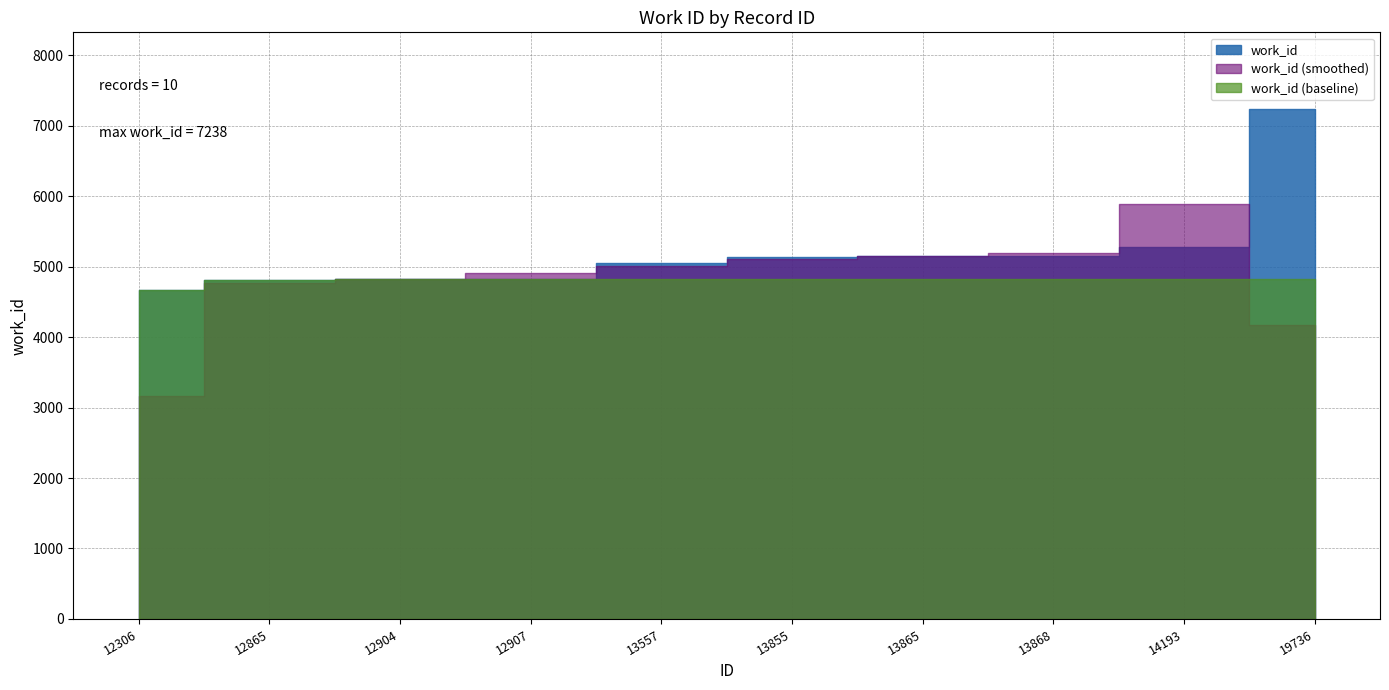

True or false: there are more than 1 points higher than both neighbors.

False